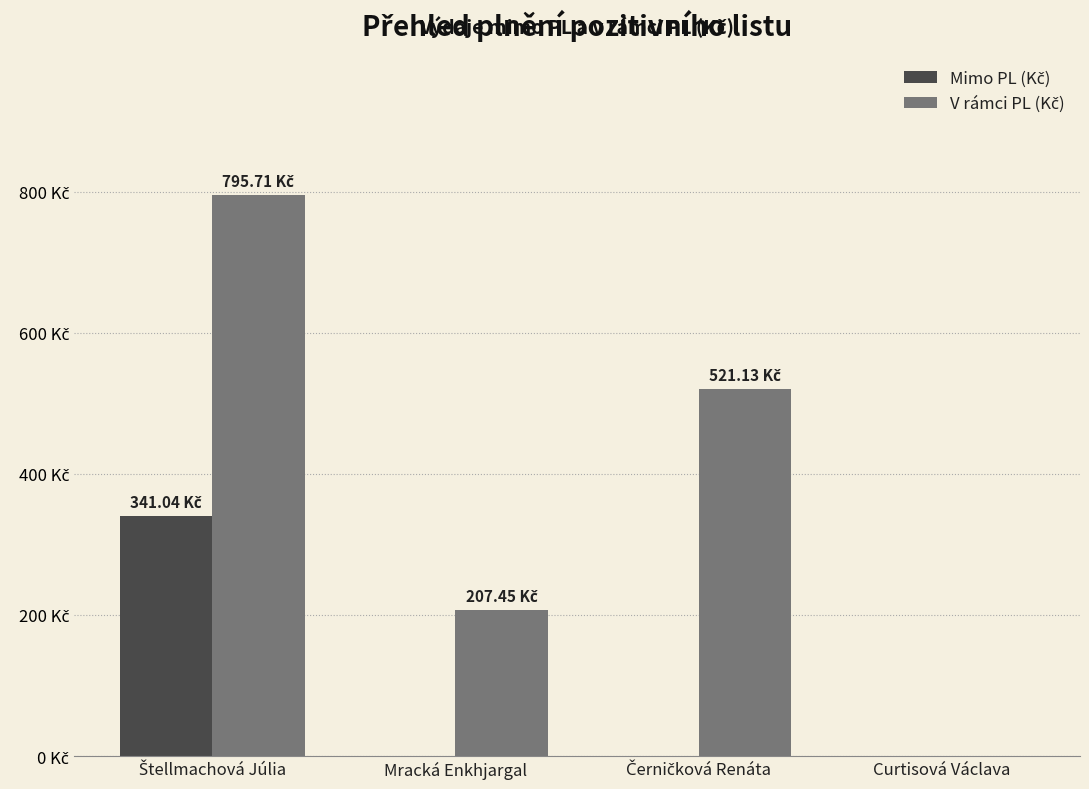

Rank the series by their maximum value, from highest to lowest.

V rámci PL (Kč), Mimo PL (Kč)